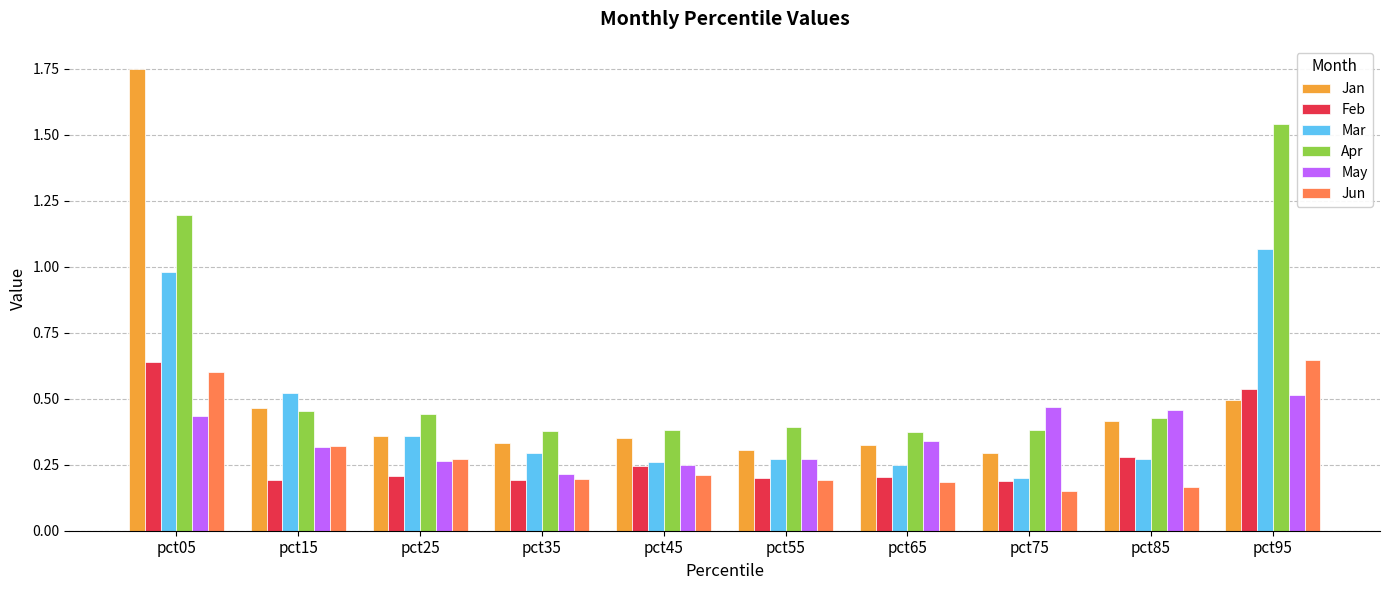

What is the sum of all Apr values?

6.0